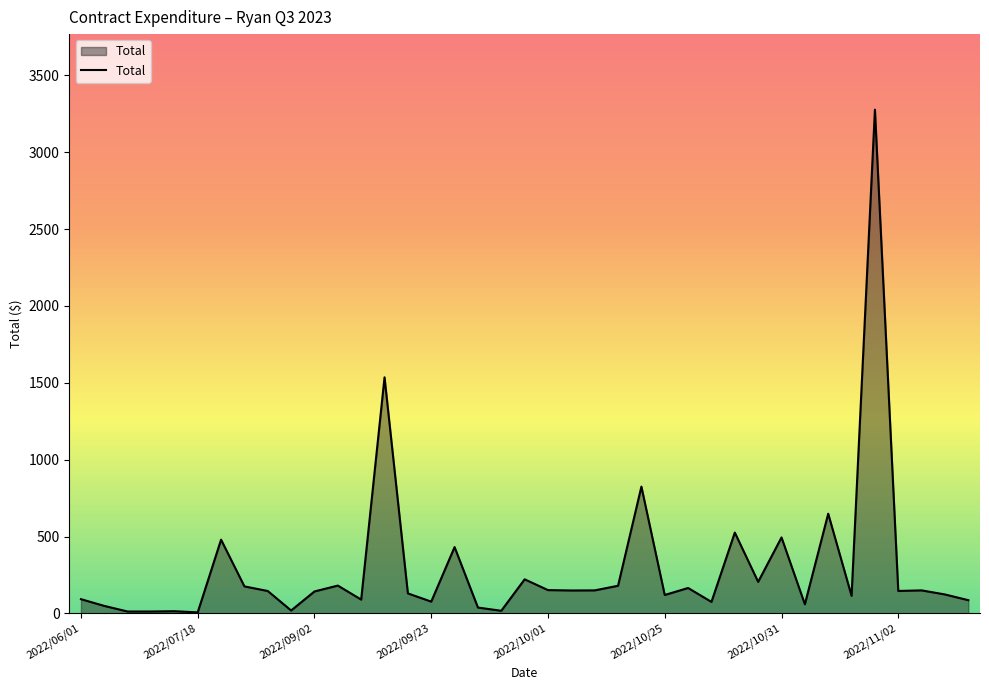

Does the chart display data point markers on the line(s)?

No